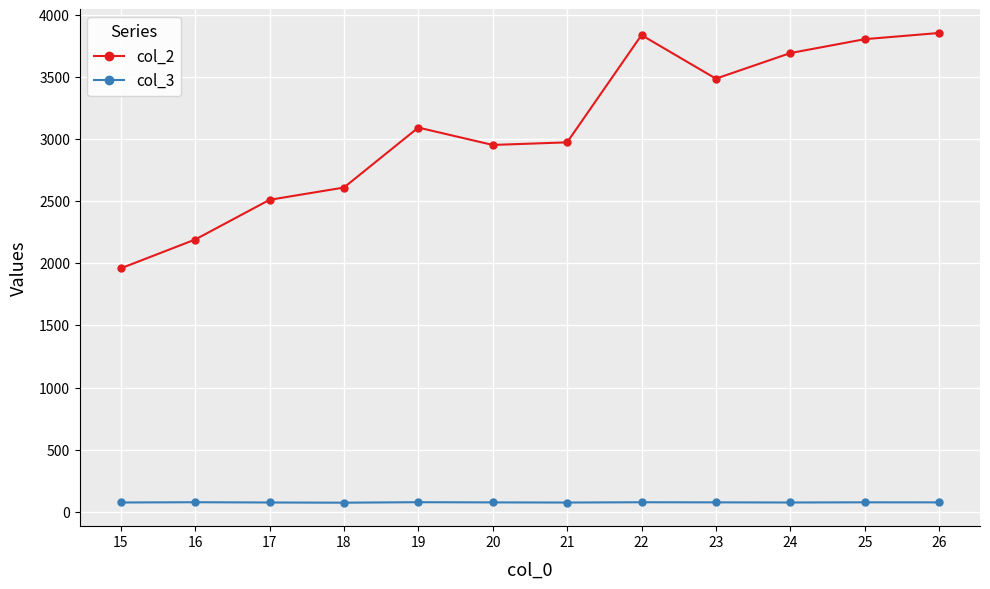

Rank the series by their maximum value, from highest to lowest.

col_2, col_3